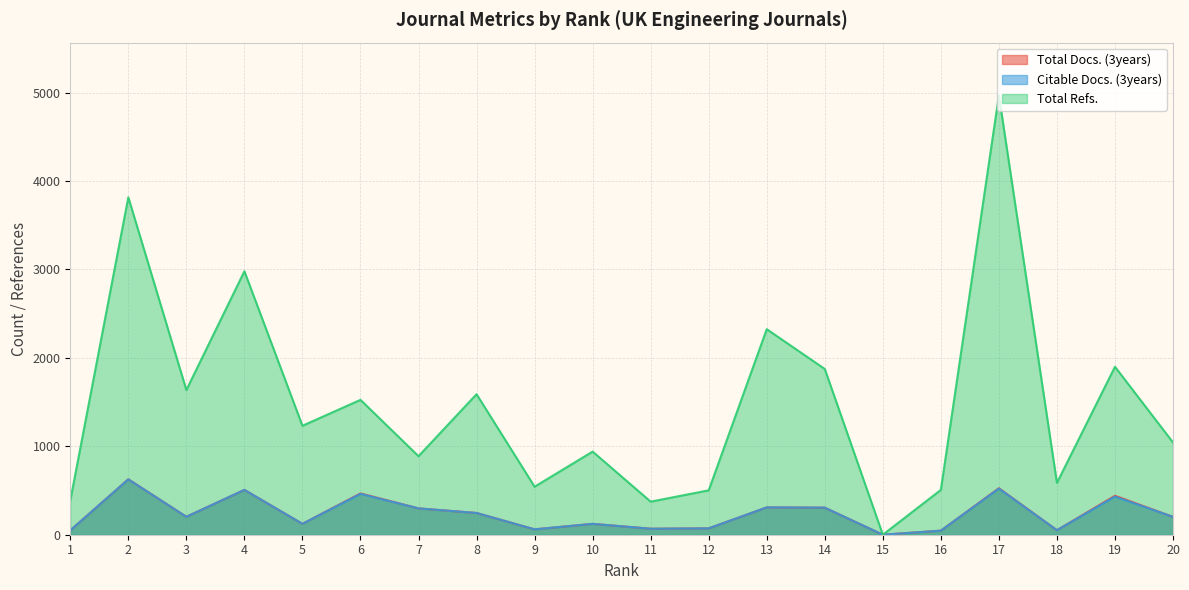

What is the total value across all series at 17?

6016